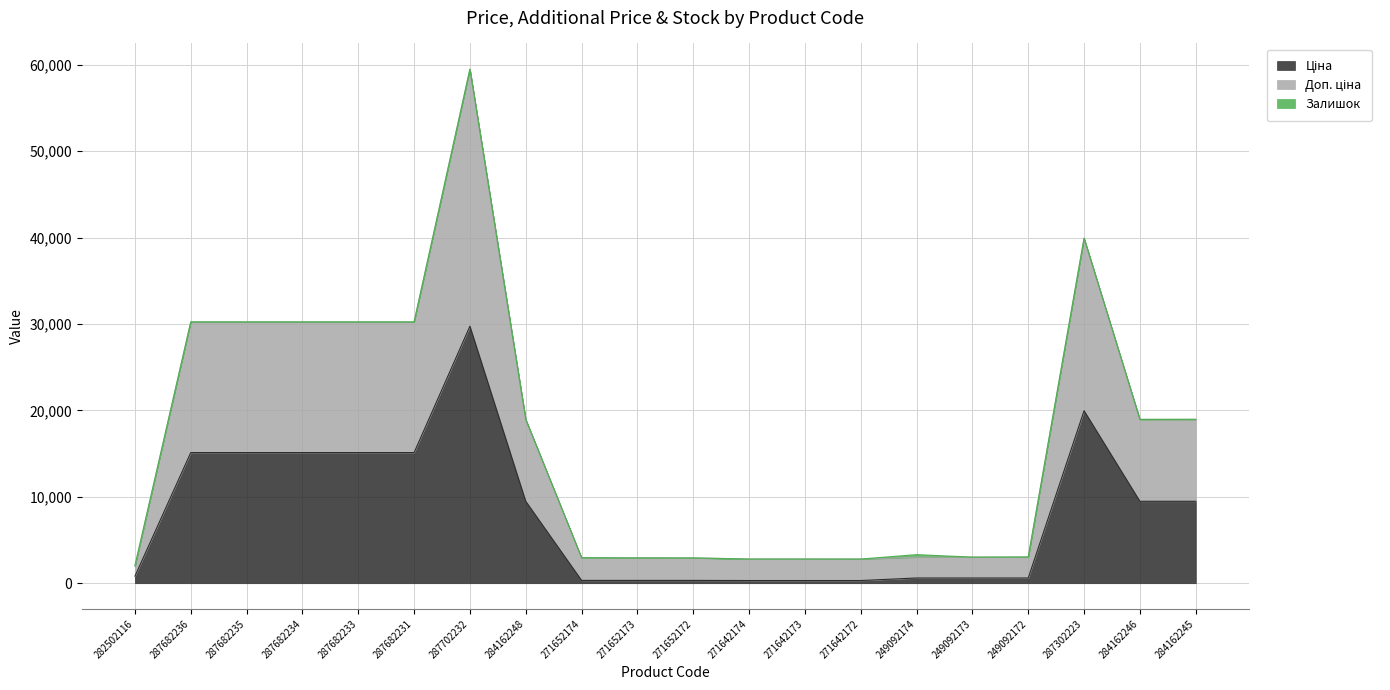

True or false: Ціна has more than 1 points higher than both neighbors.

True